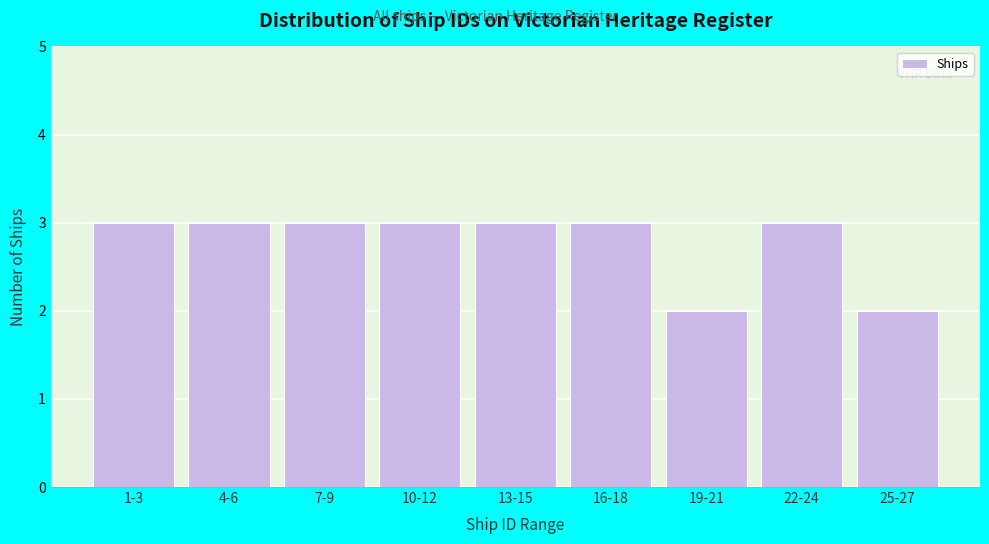

Reading right to left, what are all the values shown in this chart?

2	3	2	3	3	3	3	3	3